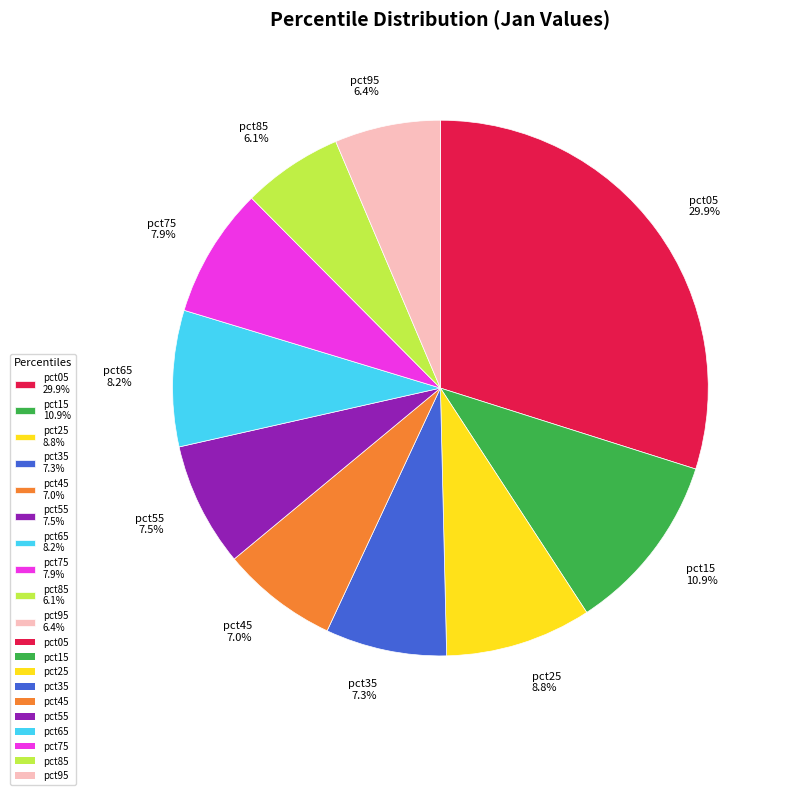

Which slice is the largest?

pct05